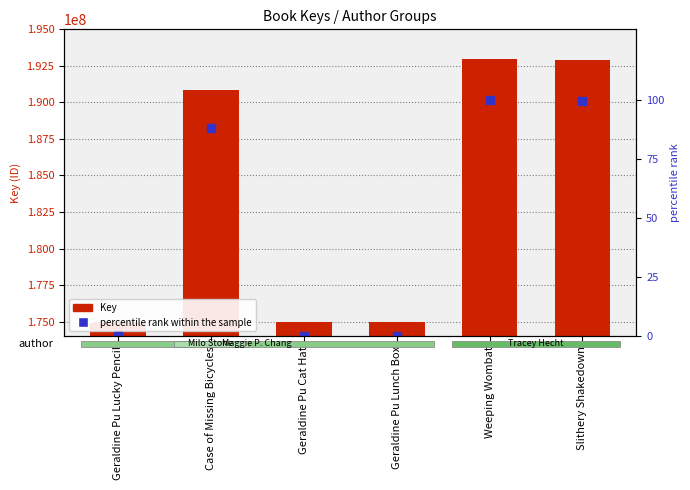

What is the total value across all series at Geraldine Pu Lunch Box?

174993711.0